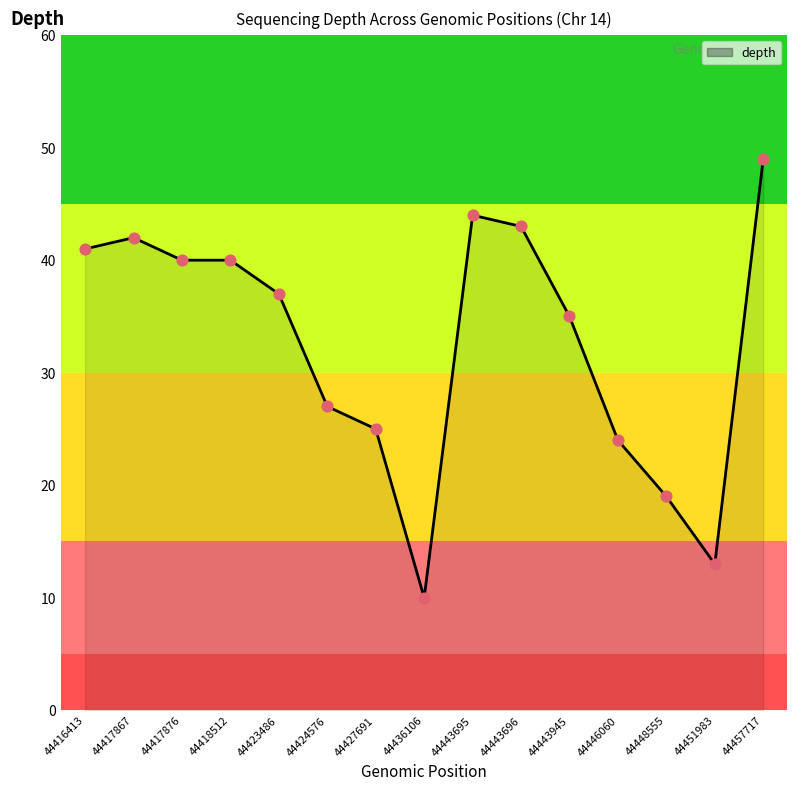

What is the ratio of the value at 44424576 to the value at 44418512?

0.7